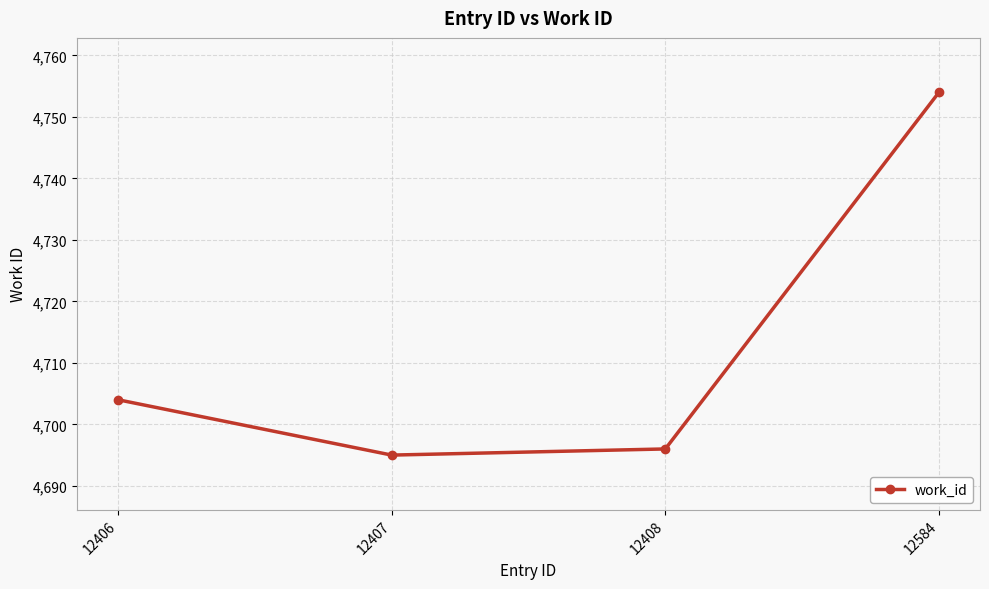

Between 12408 and 12407, which is larger?

12408